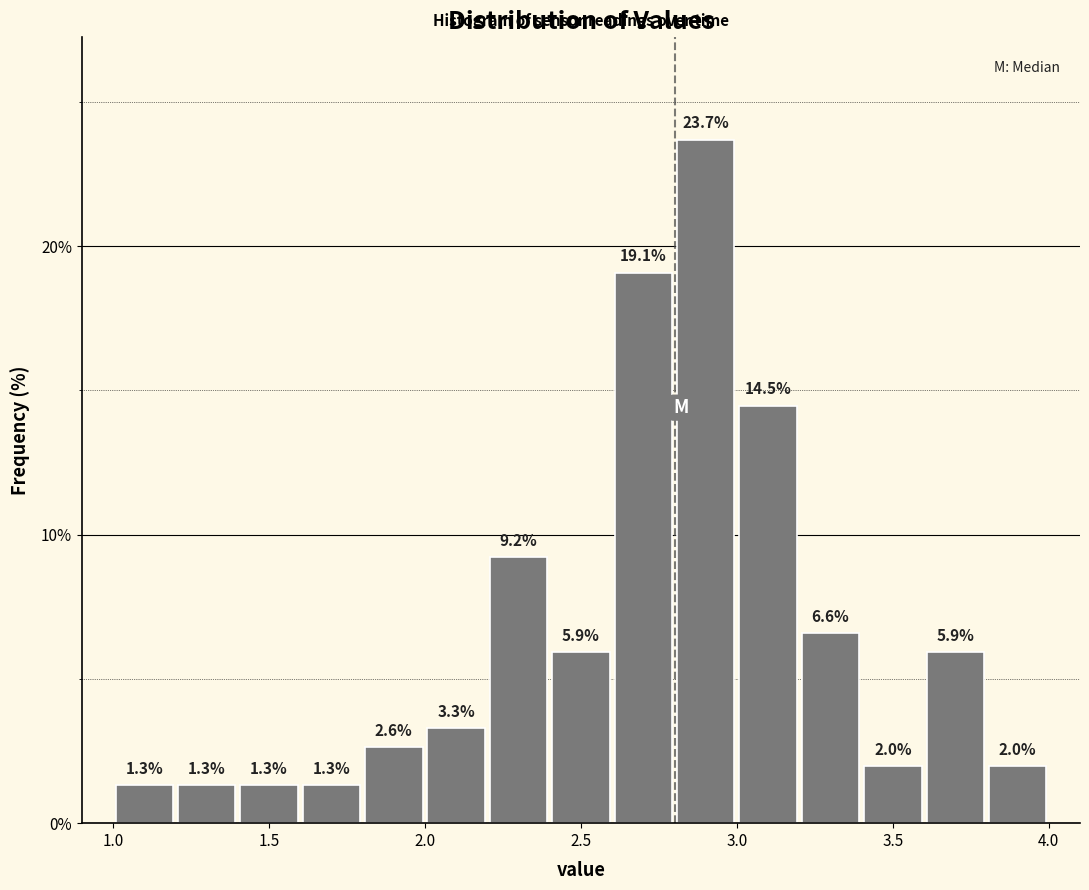

Reading left to right, list every bar in this chart as the range it spans on the x-axis followed by its height.

1.0 to 1.2: 1.3
1.2 to 1.4: 1.3
1.4 to 1.6: 1.3
1.6 to 1.8: 1.3
1.8 to 2.0: 2.6
2.0 to 2.2: 3.3
2.2 to 2.4: 9.2
2.4 to 2.6: 5.9
2.6 to 2.8: 19.1
2.8 to 3.0: 23.7
3.0 to 3.2: 14.5
3.2 to 3.4: 6.6
3.4 to 3.6: 2.0
3.6 to 3.8: 5.9
3.8 to 4.0: 2.0